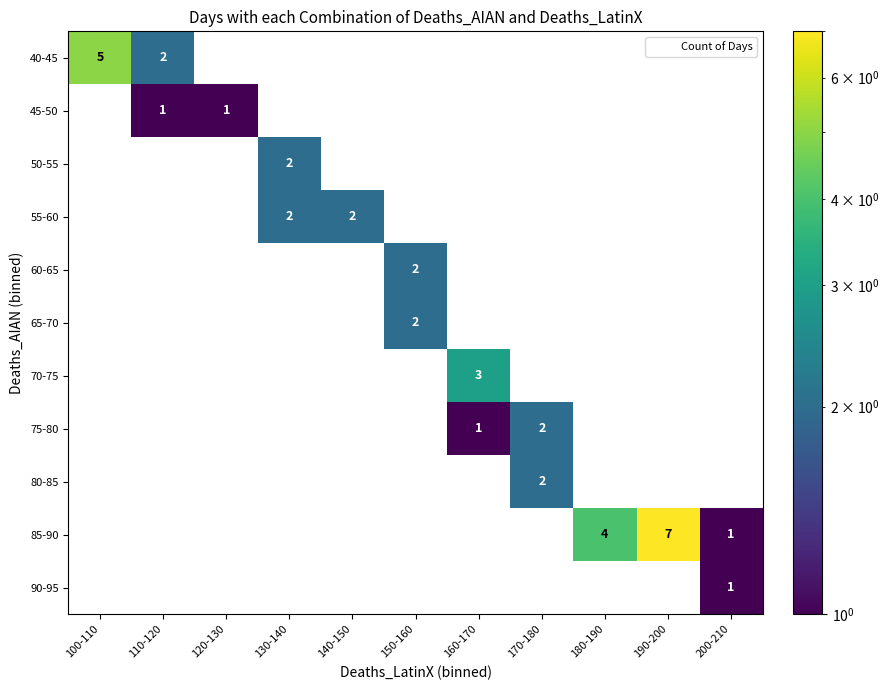

Which series has the widest spread of values?

85-90